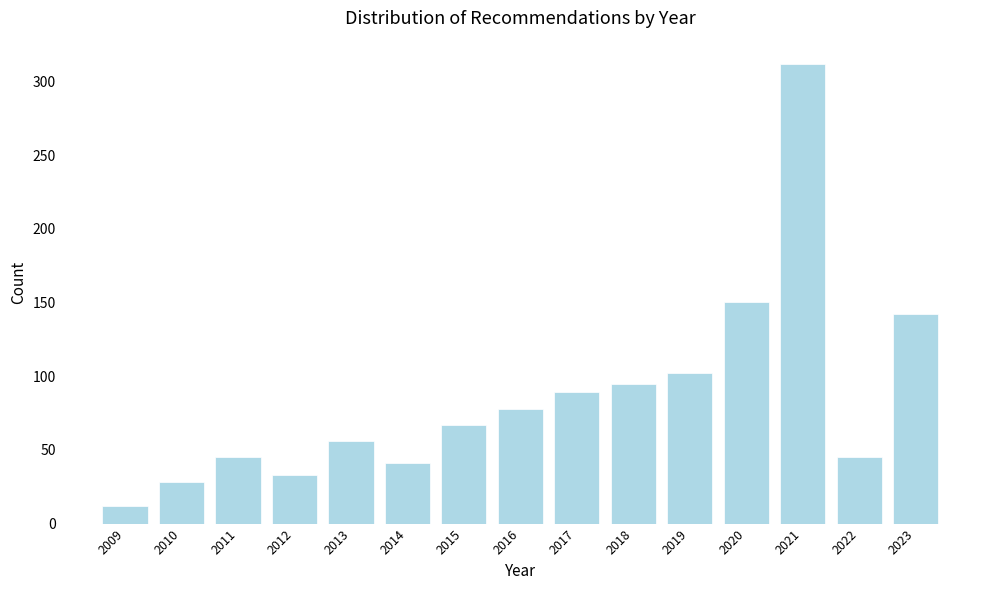

Reading right to left, list all the values displayed in this chart.

142	45	312	150	102	95	89	78	67	41	56	33	45	28	12